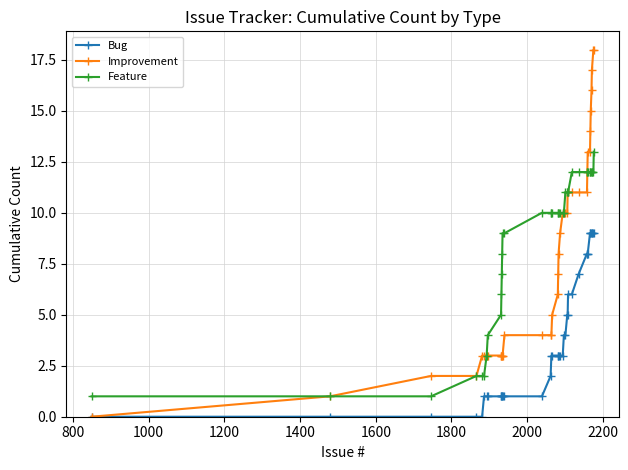

Which series has the largest range (max minus min)?

Improvement